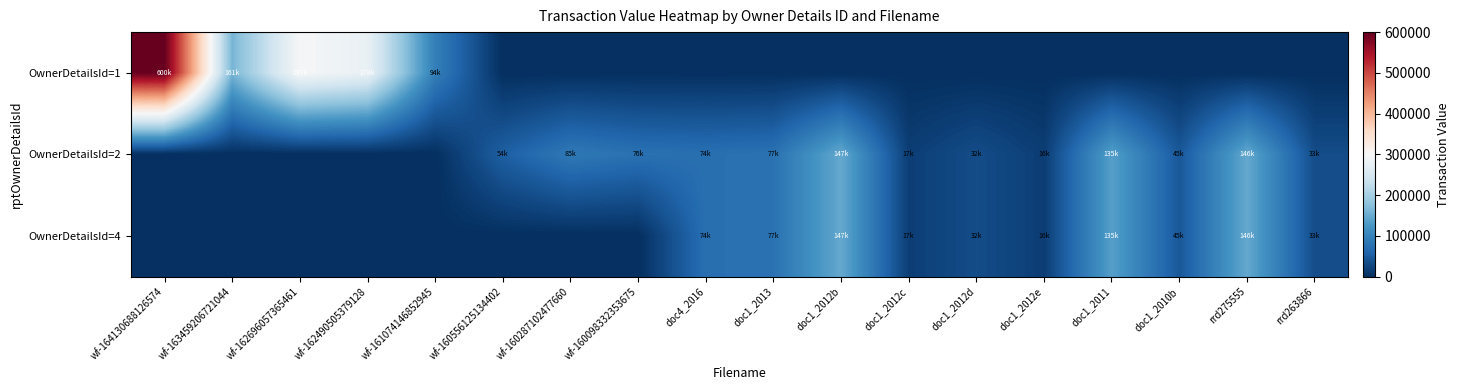

What is the total value across all series at doc1_2012b?

294560